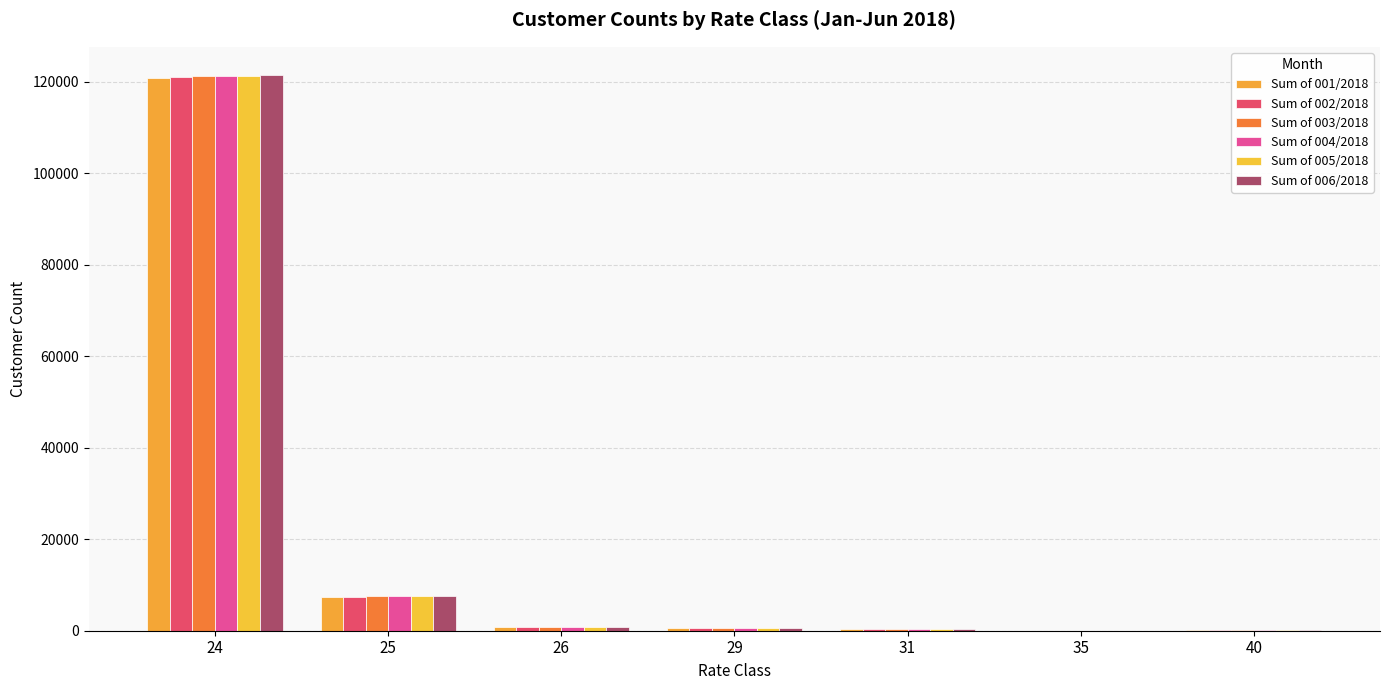

What are all the series names shown in the legend?

Sum of 001/2018, Sum of 002/2018, Sum of 003/2018, Sum of 004/2018, Sum of 005/2018, Sum of 006/2018